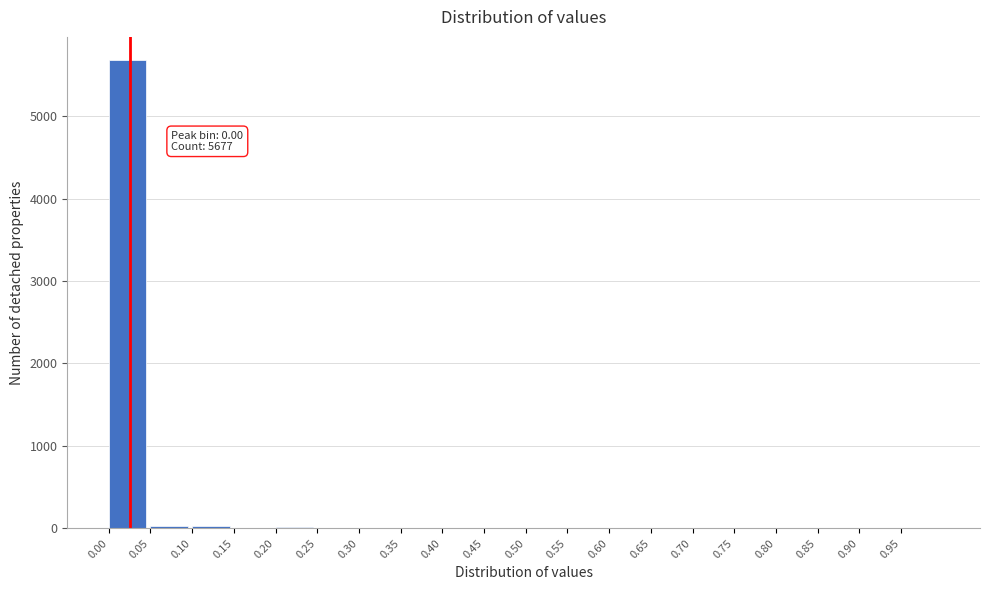

Which range on the x-axis has the tallest bar?

0.00 to 0.05